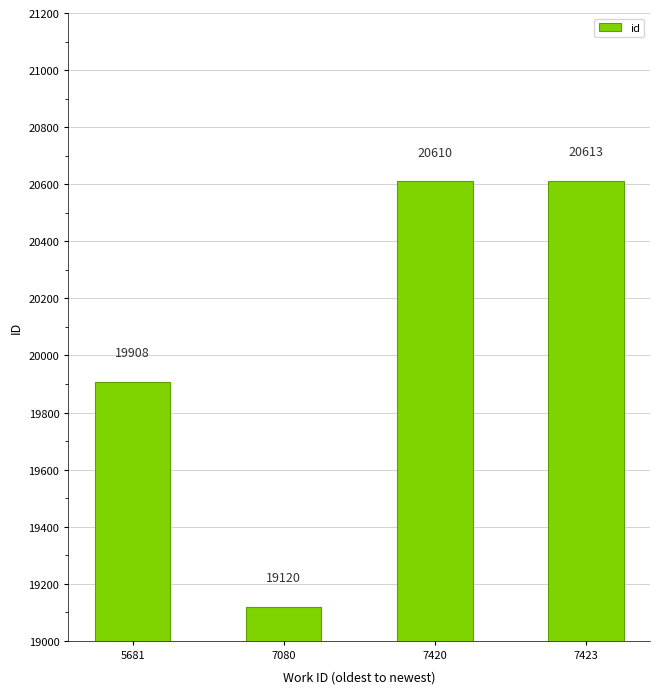

True or false: the data shows 20613 at 7423.

True